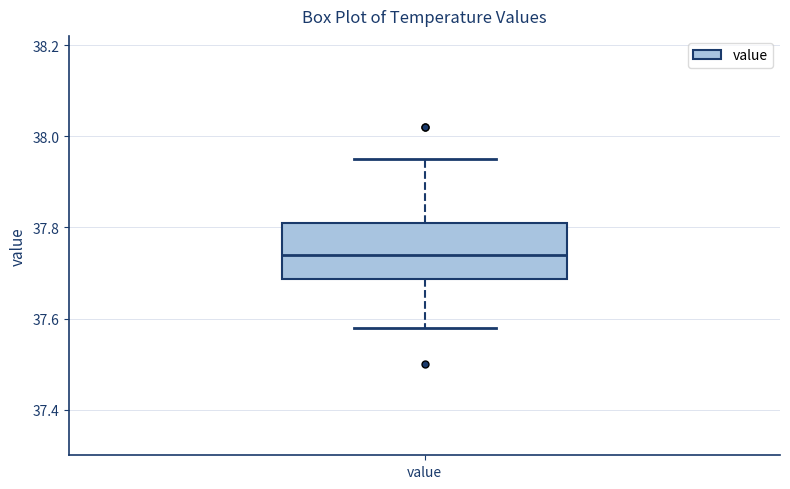

Where does the upper whisker of the box for value end on the y-axis? The values are not printed on the chart, so give them approximately, as read against the axis.

37.96